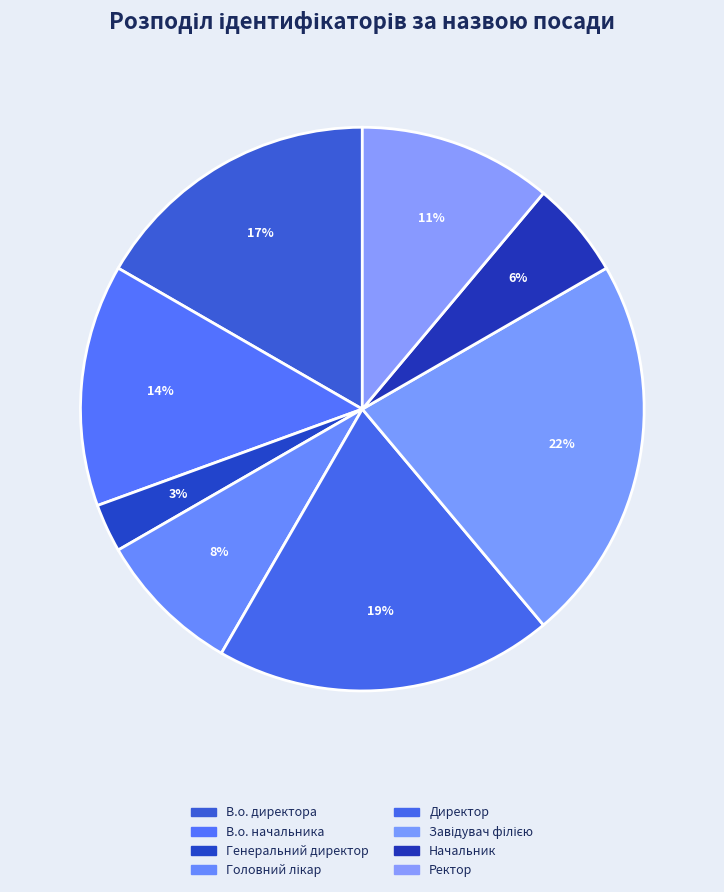

How many slices are in this pie chart?

8